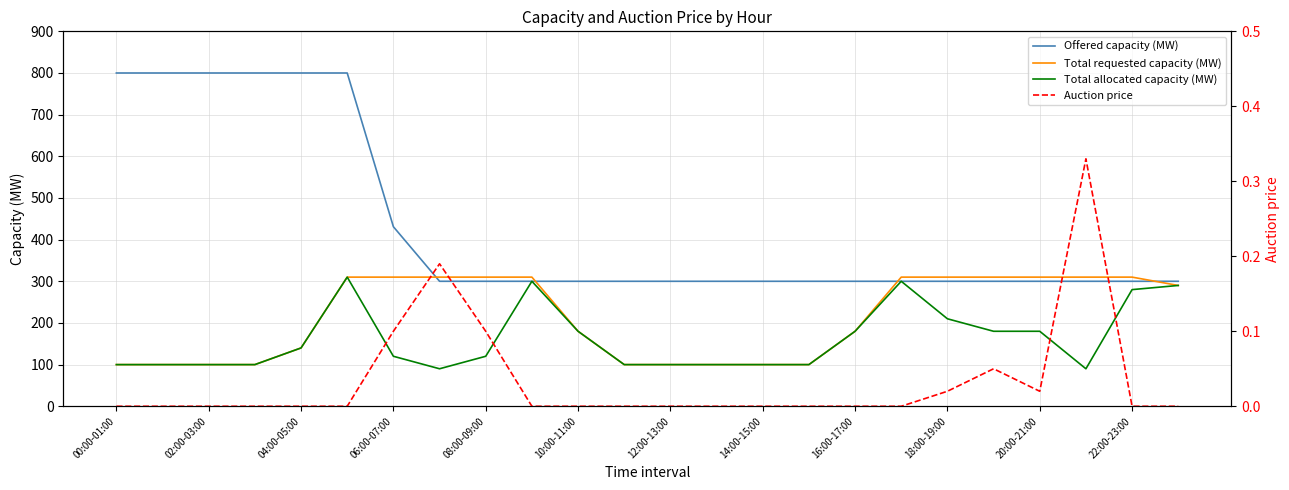

What is the highest value of the Offered capacity (MW) series?

800